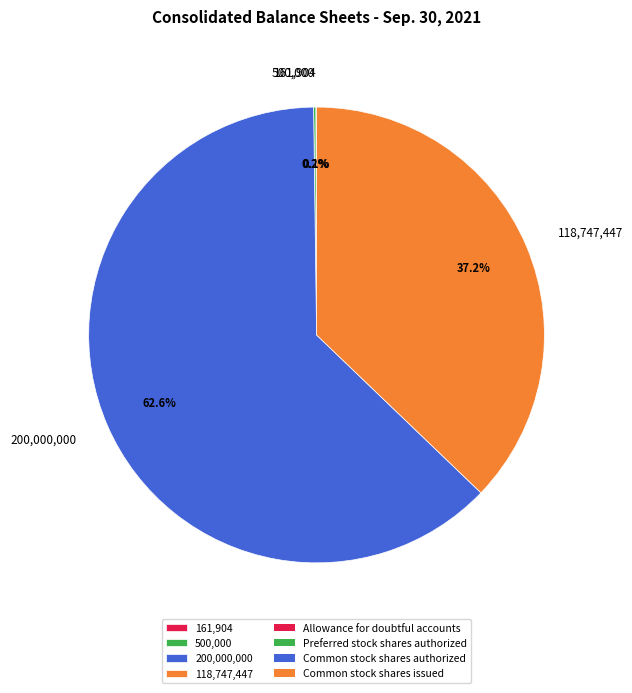

Which slice is the largest?

200,000,000